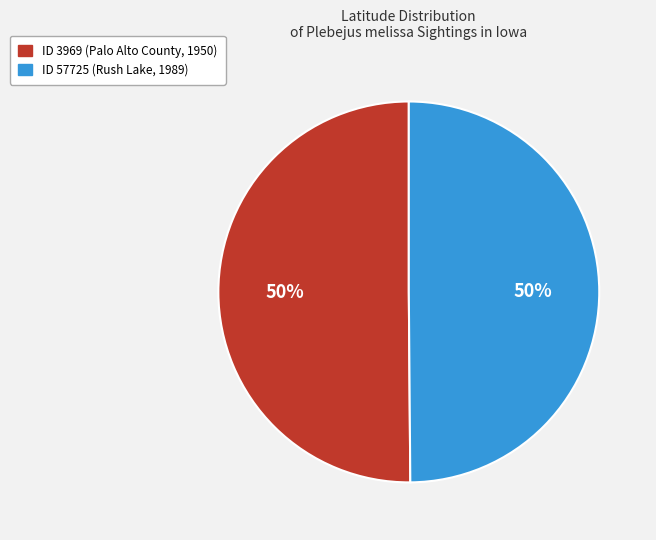

How many slices are in this pie chart?

2